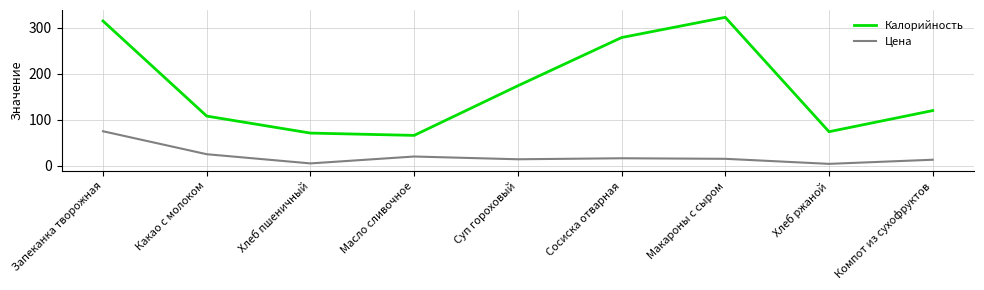

Is it true that Калорийность equals 174.0 at Суп гороховый?

True